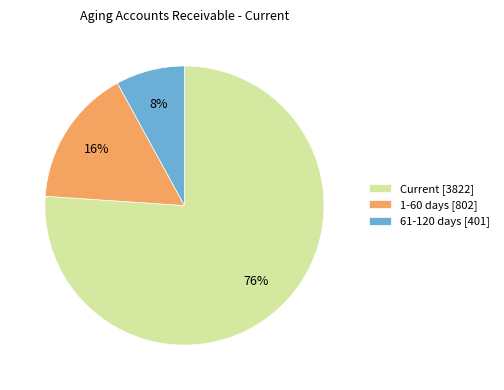

To the nearest percent, what is the average slice percentage?

33%